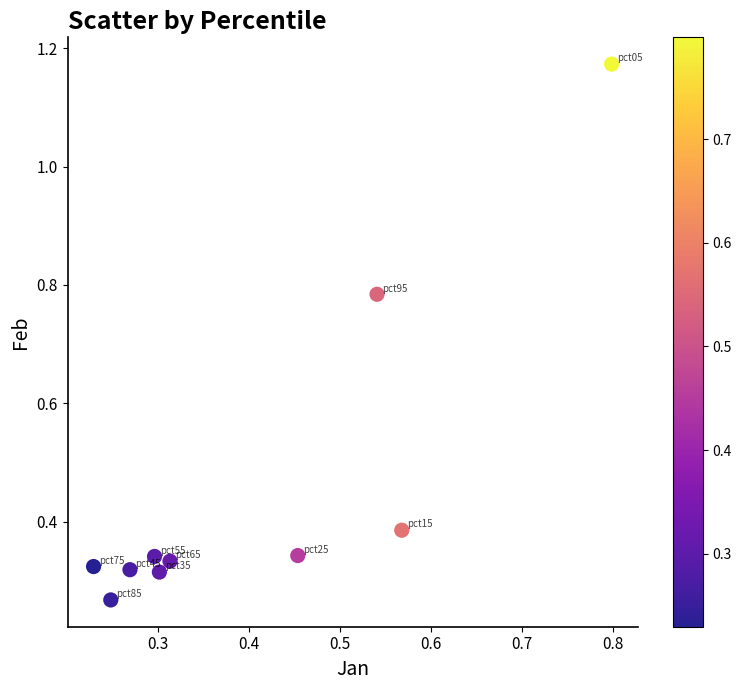

What is the range of Y values (max minus min)?

0.9